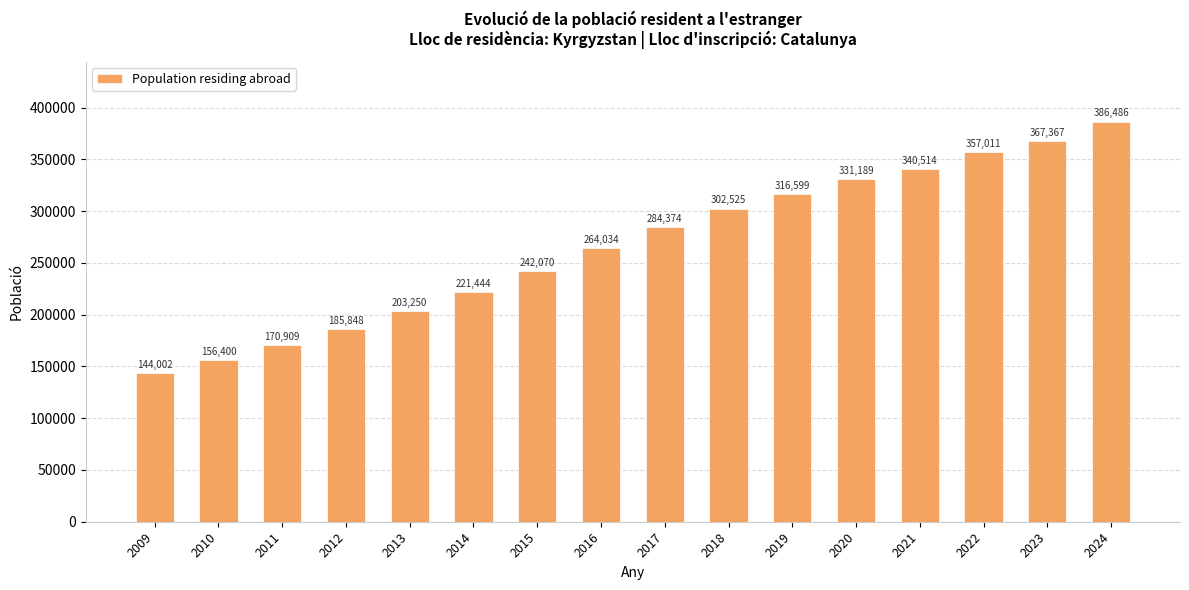

Read the value at 2012, to the nearest 50.

185850